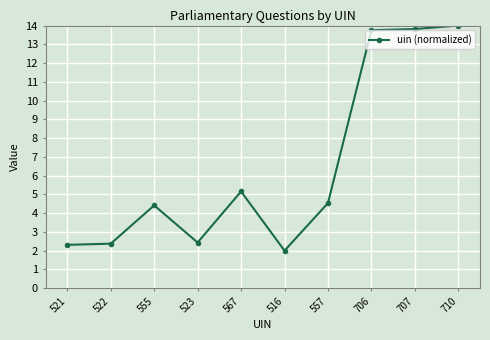

Where is the first local maximum?

555